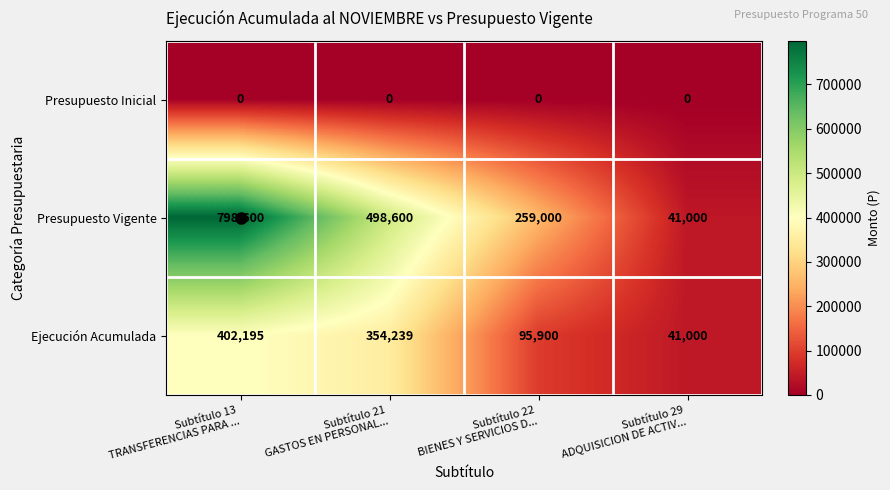

List the series in order of their peak value, lowest first.

Presupuesto Inicial, Ejecución Acumulada, Presupuesto Vigente